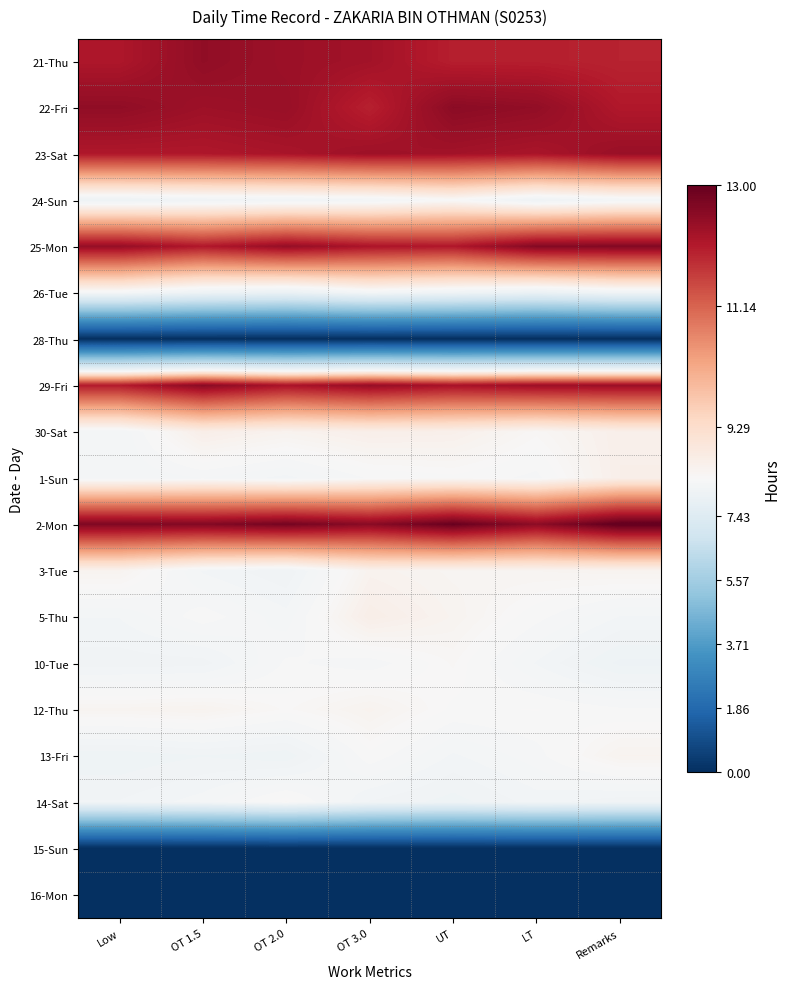

Rank the series at OT 1.5 from highest to lowest value.

2-Mon, 29-Fri, 21-Thu, 22-Fri, 23-Sat, 25-Mon, 30-Sat, 12-Thu, 5-Thu, 1-Sun, 14-Sat, 3-Tue, 10-Tue, 24-Sun, 13-Fri, 26-Tue, 28-Thu, 15-Sun, 16-Mon